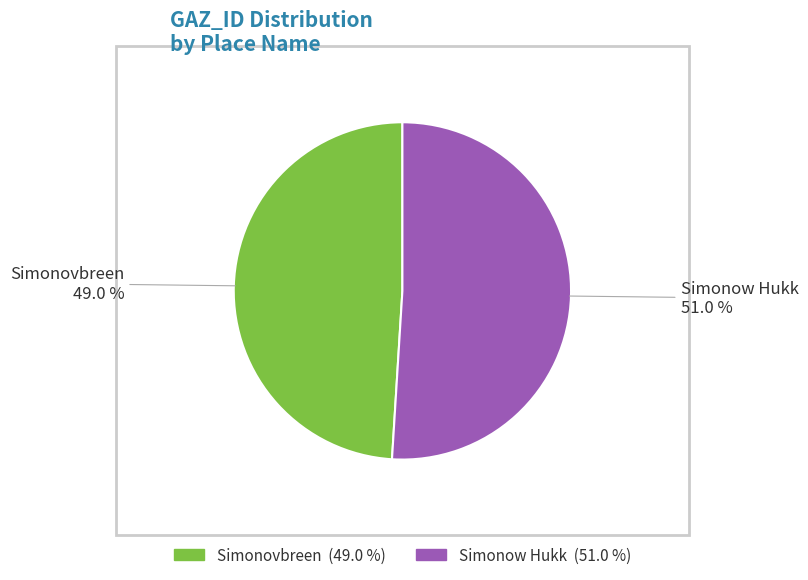

What is the ratio of the value at Simonow Hukk to the value at Simonovbreen?

1.0